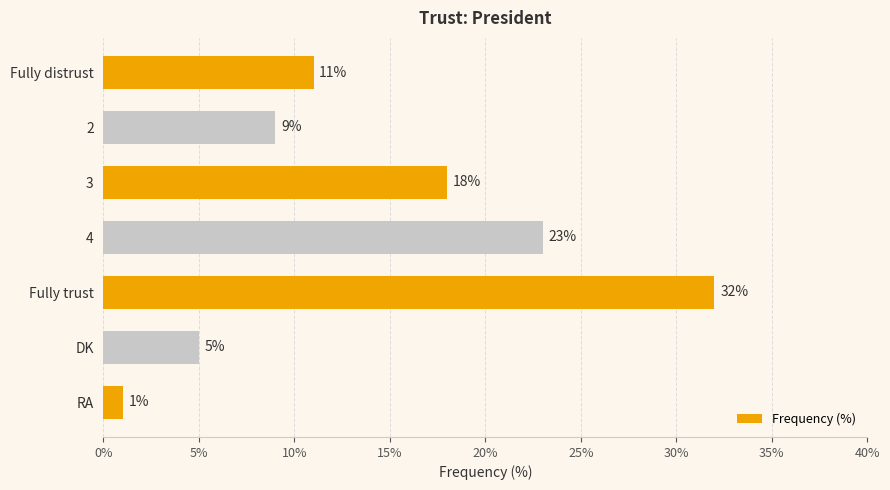

What is the difference between the second highest and second lowest values?

18